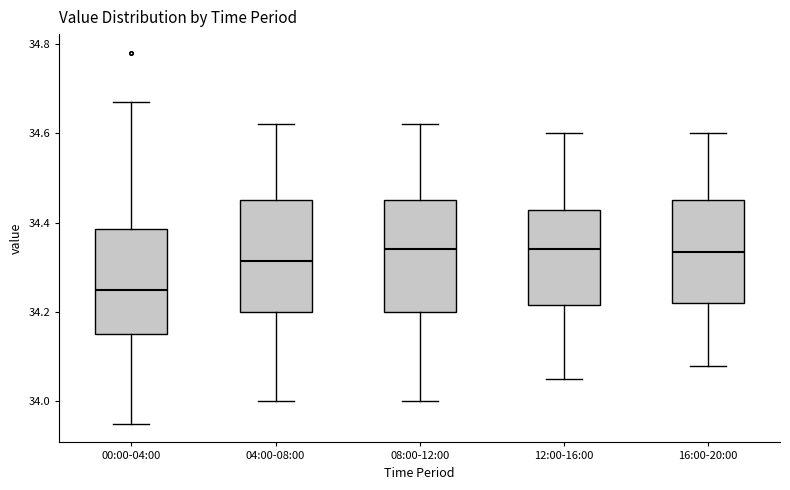

Where does the upper whisker of the box for 00:00-04:00 end on the y-axis? The values are not printed on the chart, so give them approximately, as read against the axis.

34.68